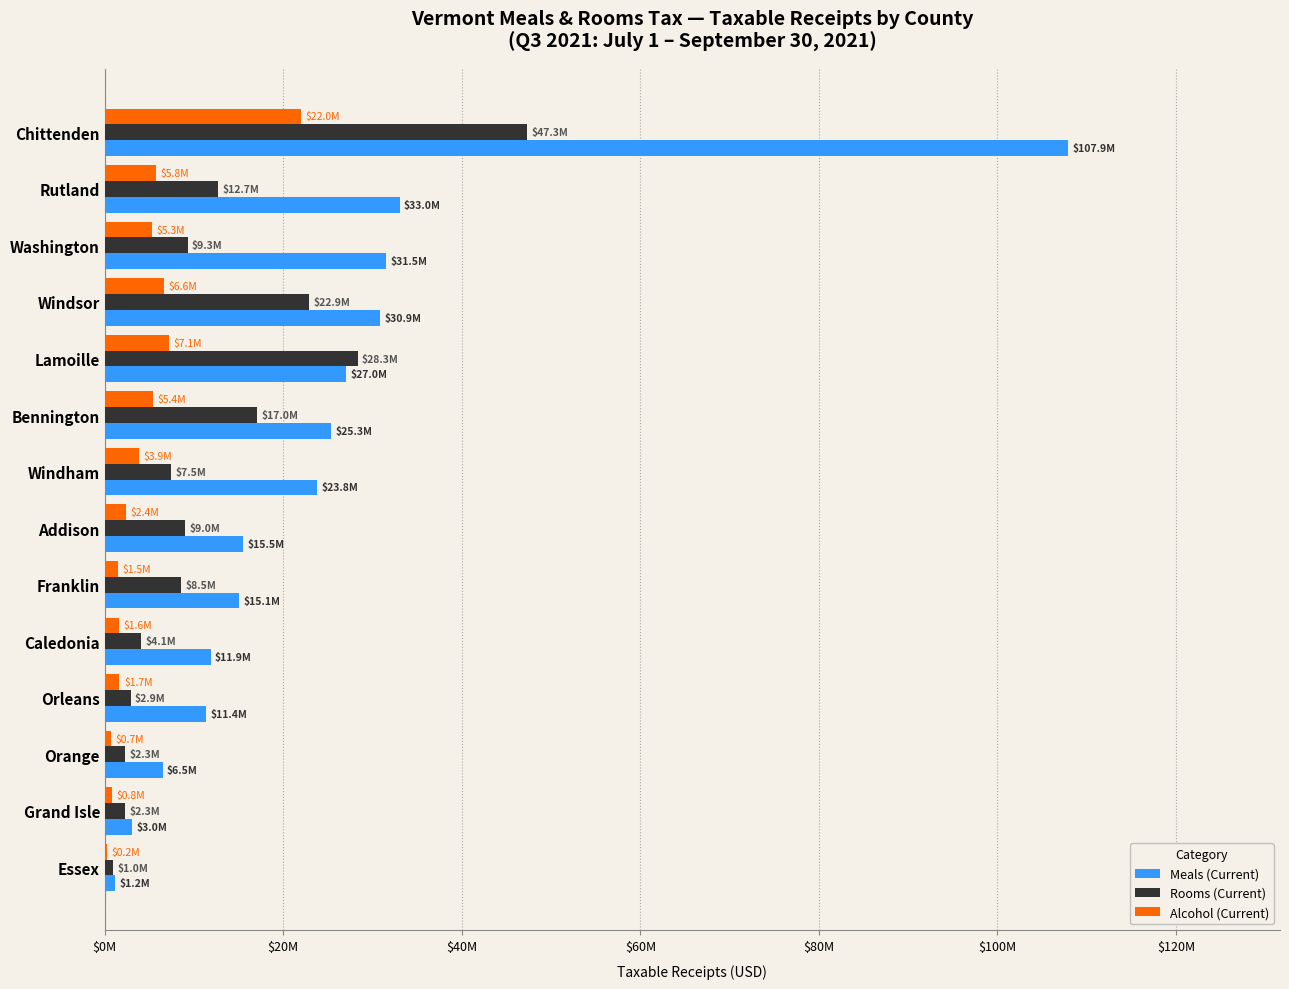

What is the sum of all Meals (Current) values?

343932307.9